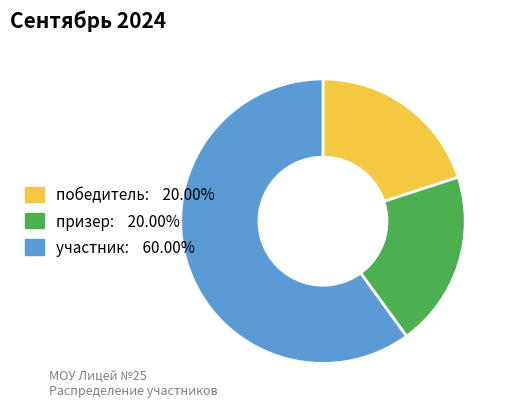

True or false: победитель accounts for 20% of the total.

True